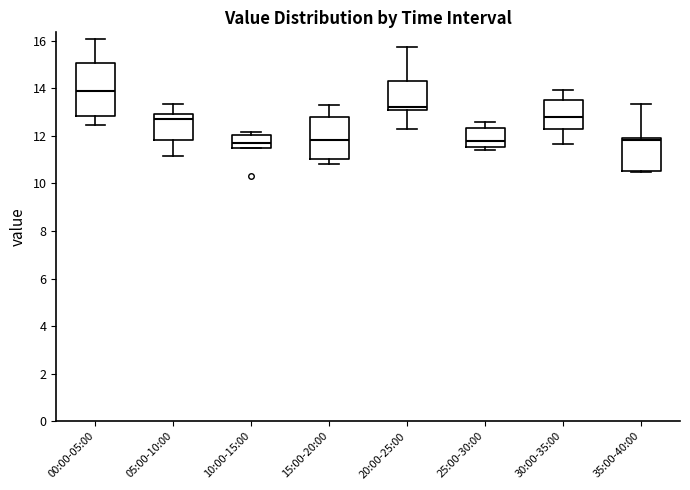

Which box is the tallest, from its lower edge to its upper edge?

00:00-05:00